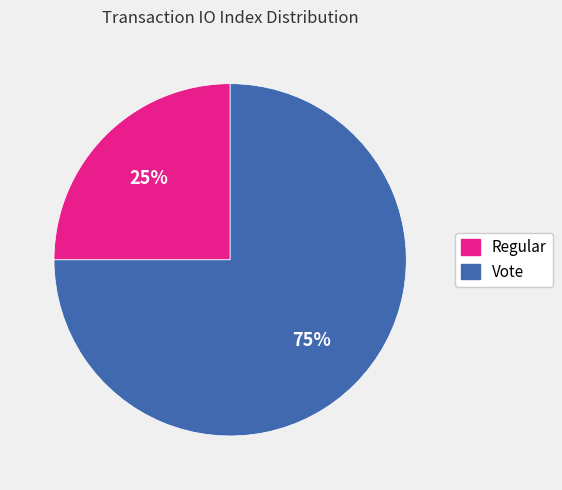

Is the sum of Vote and Regular greater than half?

Yes